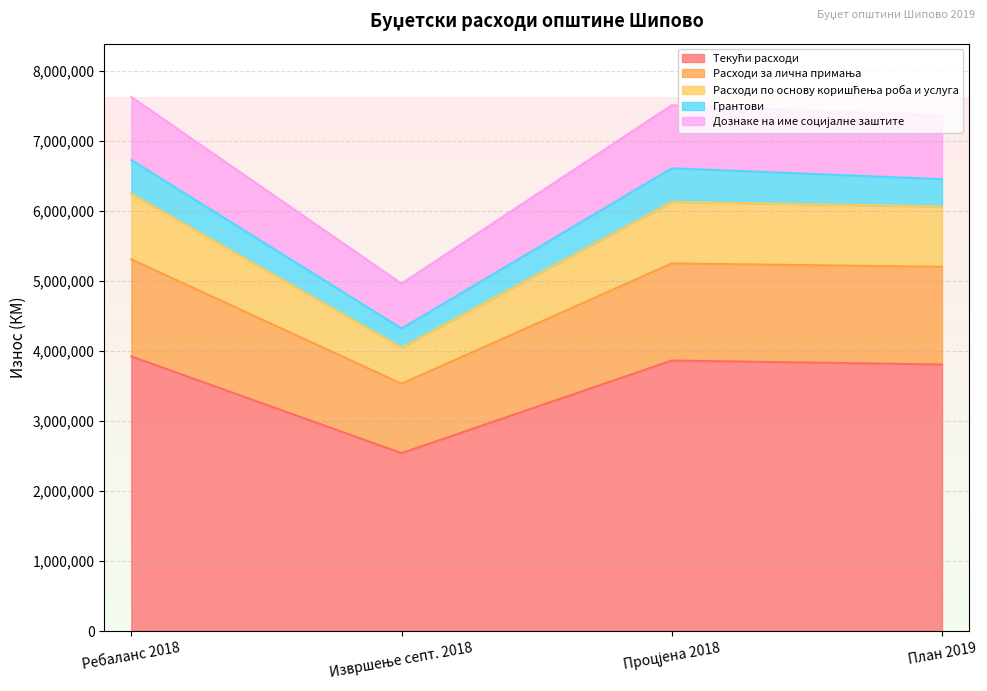

Does the chart display data point markers on the line(s)?

No